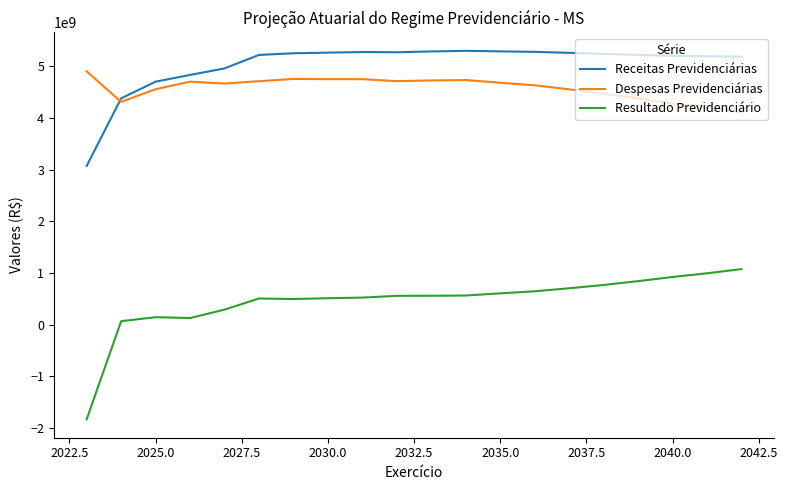

What is the minimum value shown in the chart?

-1829591979.3